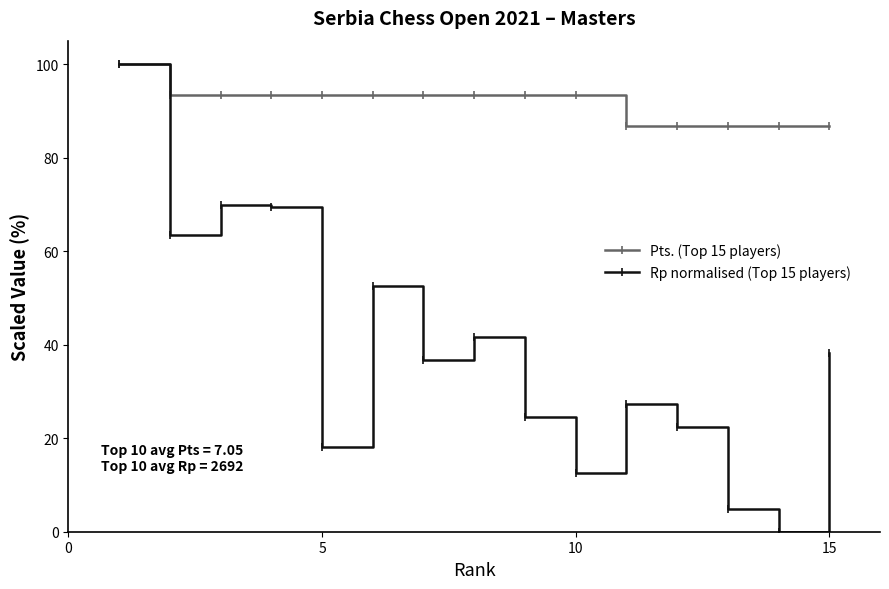

List the series in order of their overall mean, highest first.

Pts. (Top 15 players), Rp normalised (Top 15 players)